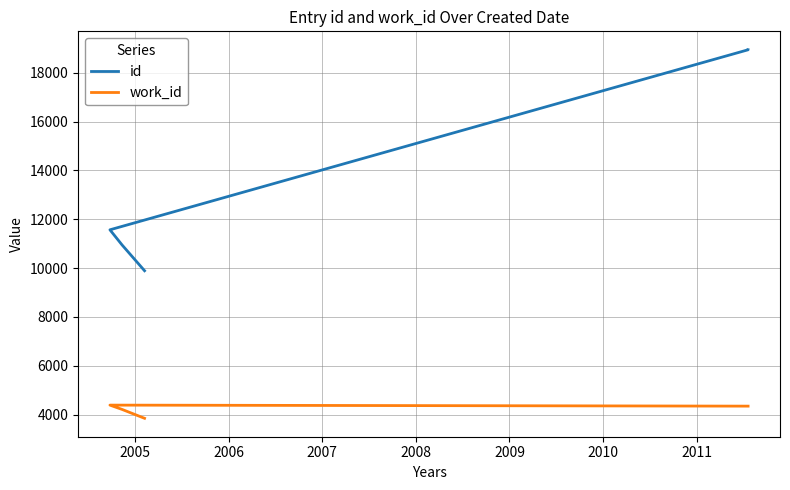

How many data points does each series have?

5